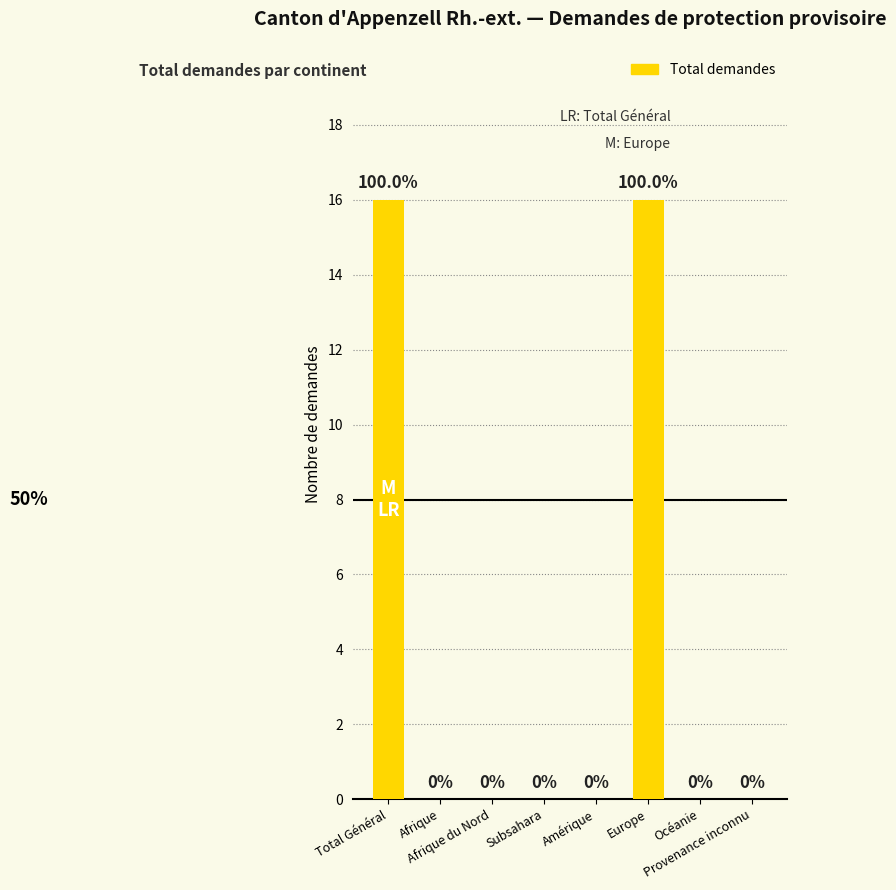

What is the sum of all values?

32